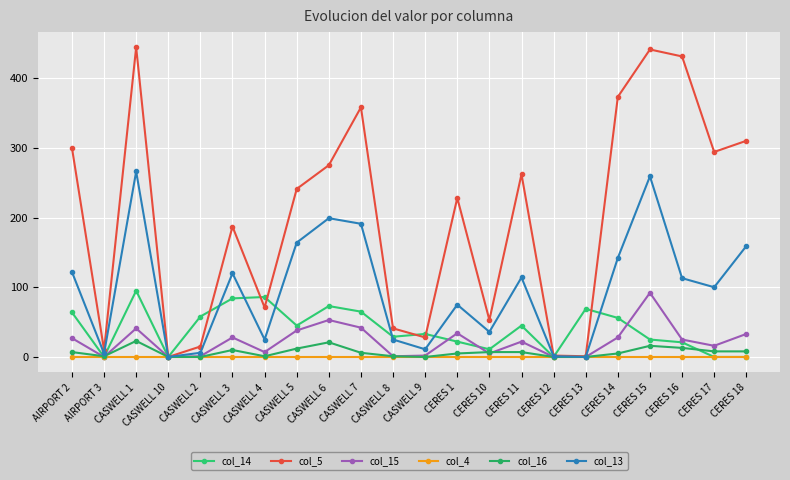

What is the total value across all series at AIRPORT 2?

520